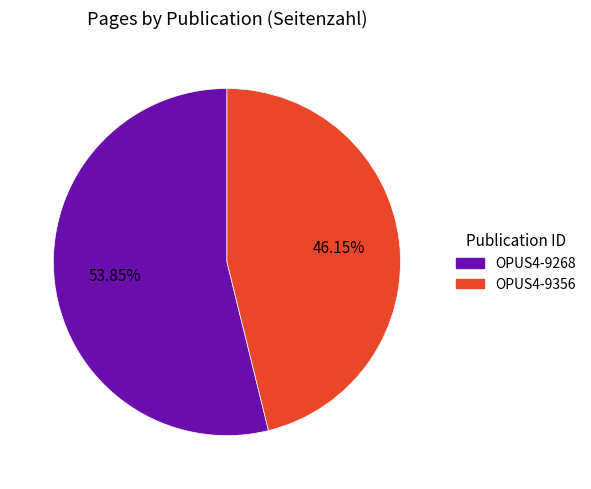

What percentage is the OPUS4-9356 slice, to the nearest percent?

46%